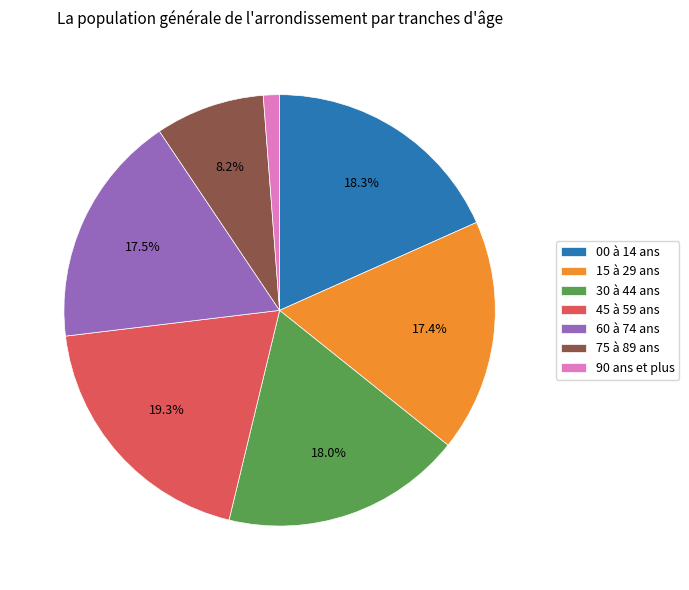

True or false: 30 à 44 ans accounts for 27% of the total.

False